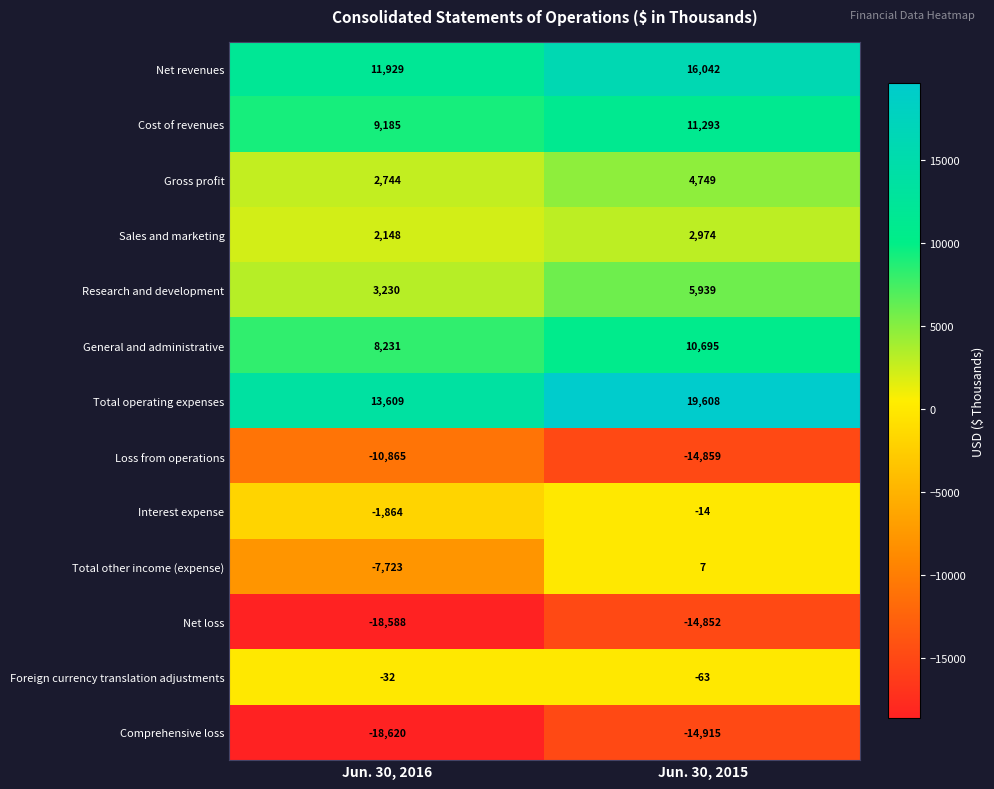

At Jun. 30, 2015, list the series in order from largest to smallest.

Total operating expenses, Net revenues, Cost of revenues, General and administrative, Research and development, Gross profit, Sales and marketing, Total other income (expense), Interest expense, Foreign currency translation adjustments, Net loss, Loss from operations, Comprehensive loss